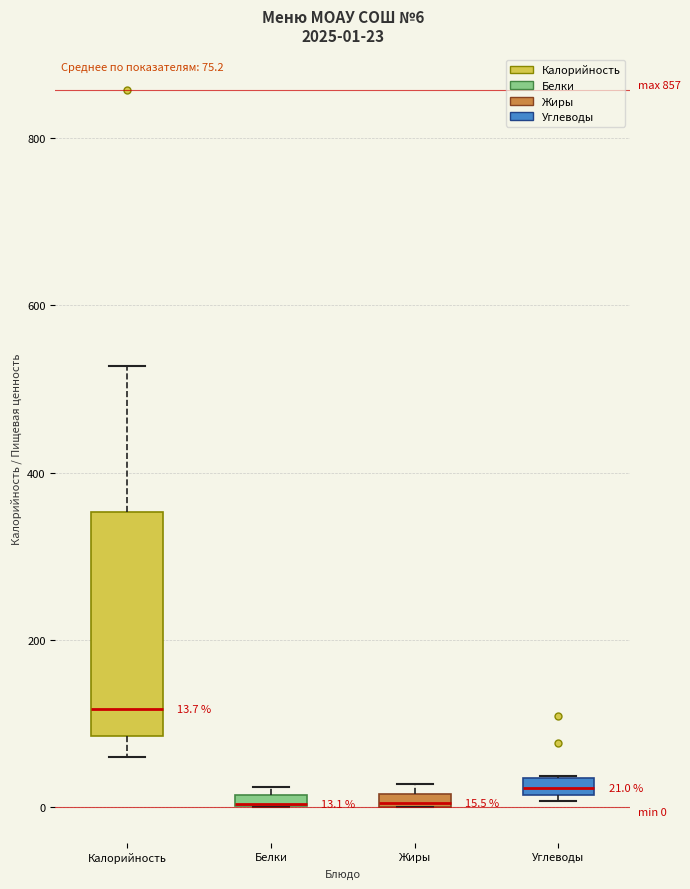

Which box is the tallest, from its lower edge to its upper edge?

Калорийность